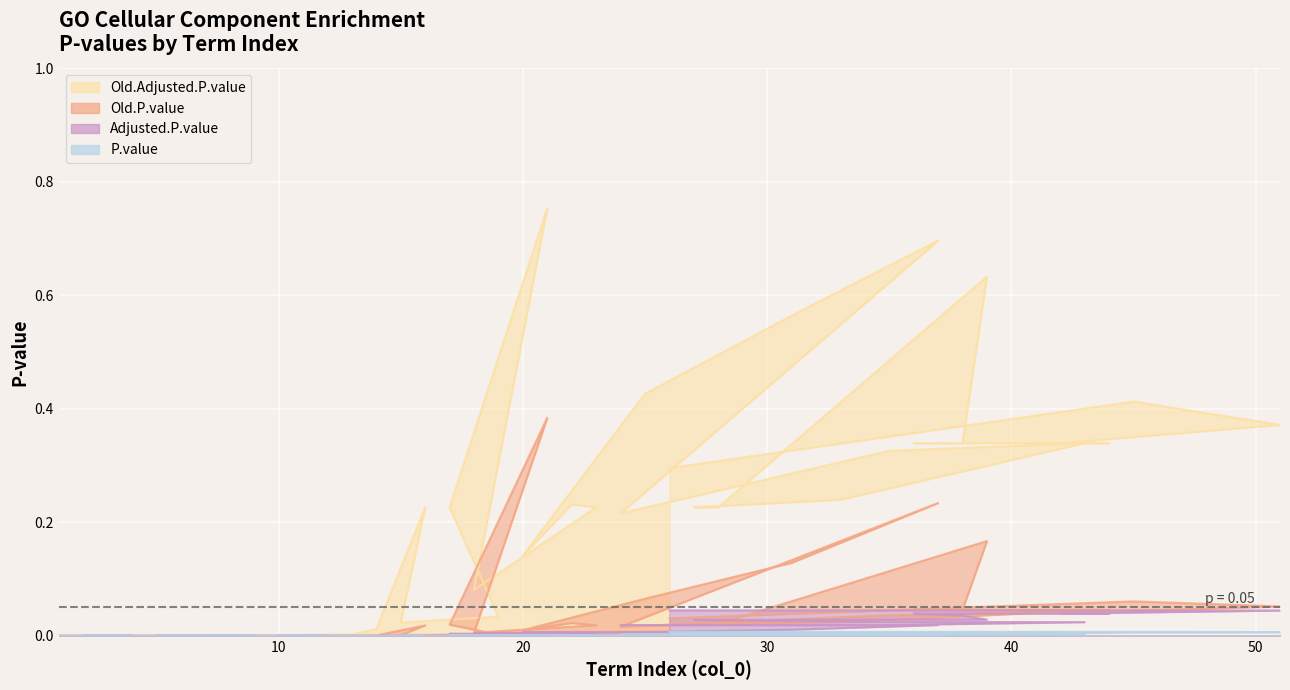

List the series in order of their peak value, lowest first.

P.value, Adjusted.P.value, Old.P.value, Old.Adjusted.P.value